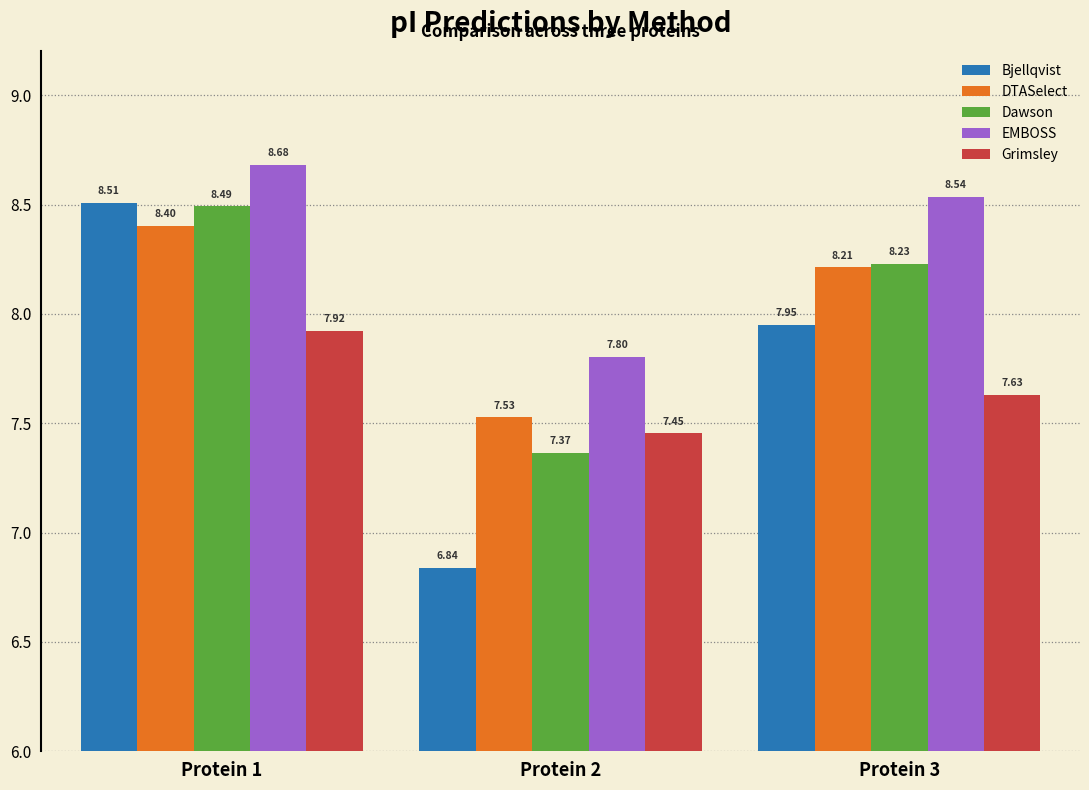

What is the maximum value for Bjellqvist?

8.5